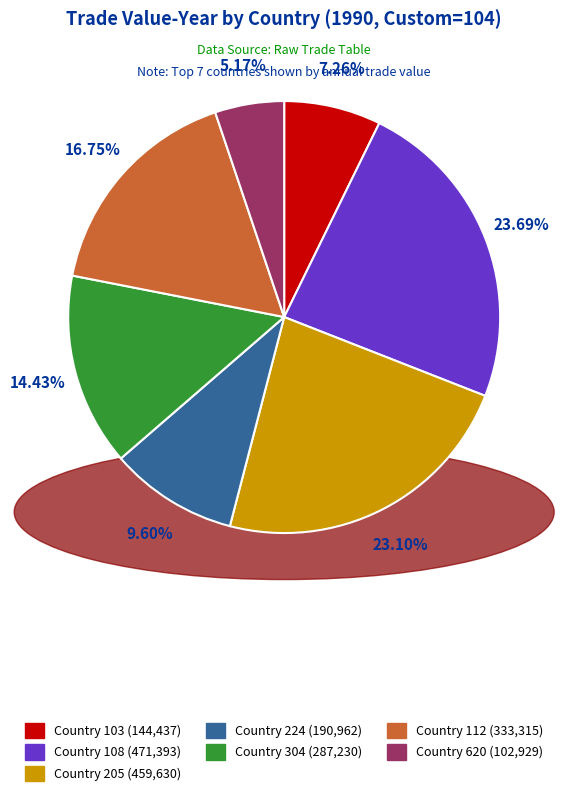

Which slice is the smallest?

Country 620